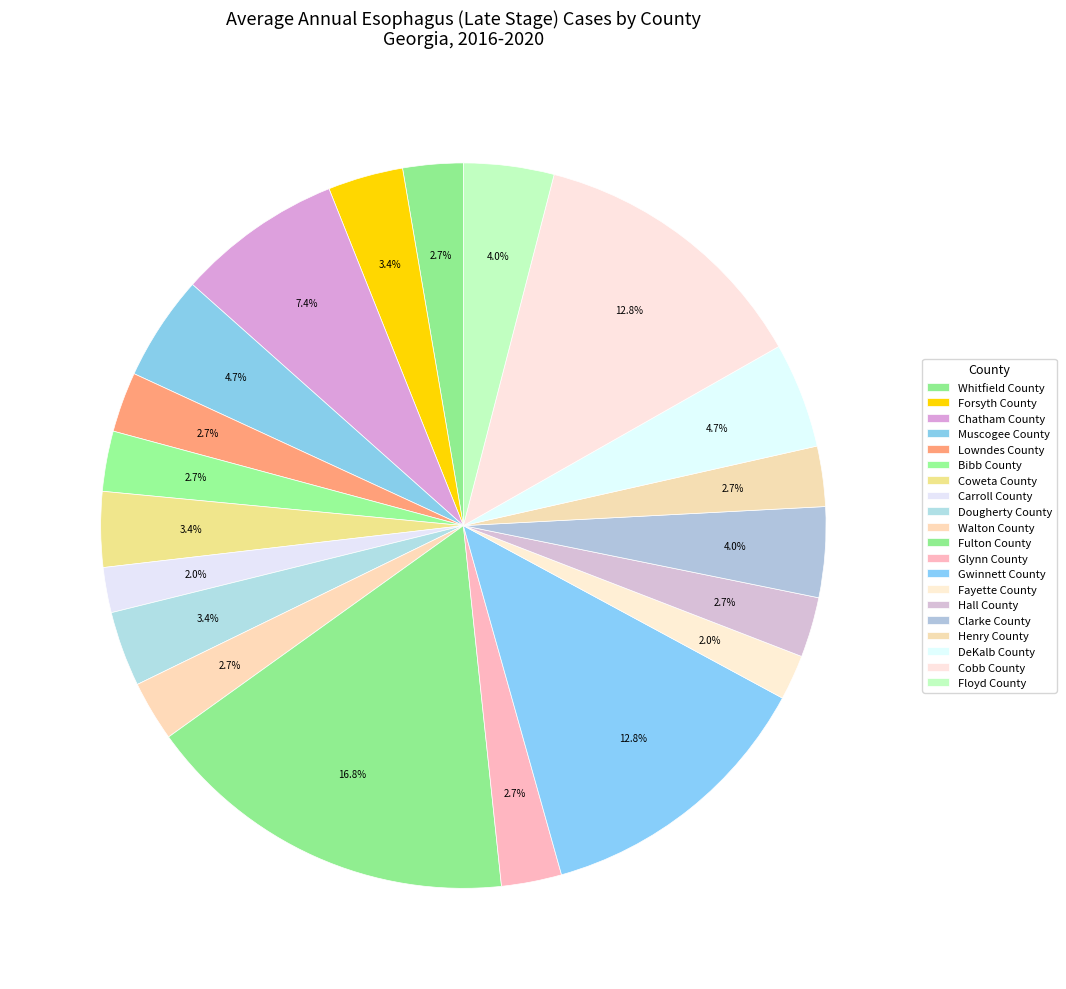

Approximately how many times larger is the value at Dougherty County compared to Lowndes County?

1.2